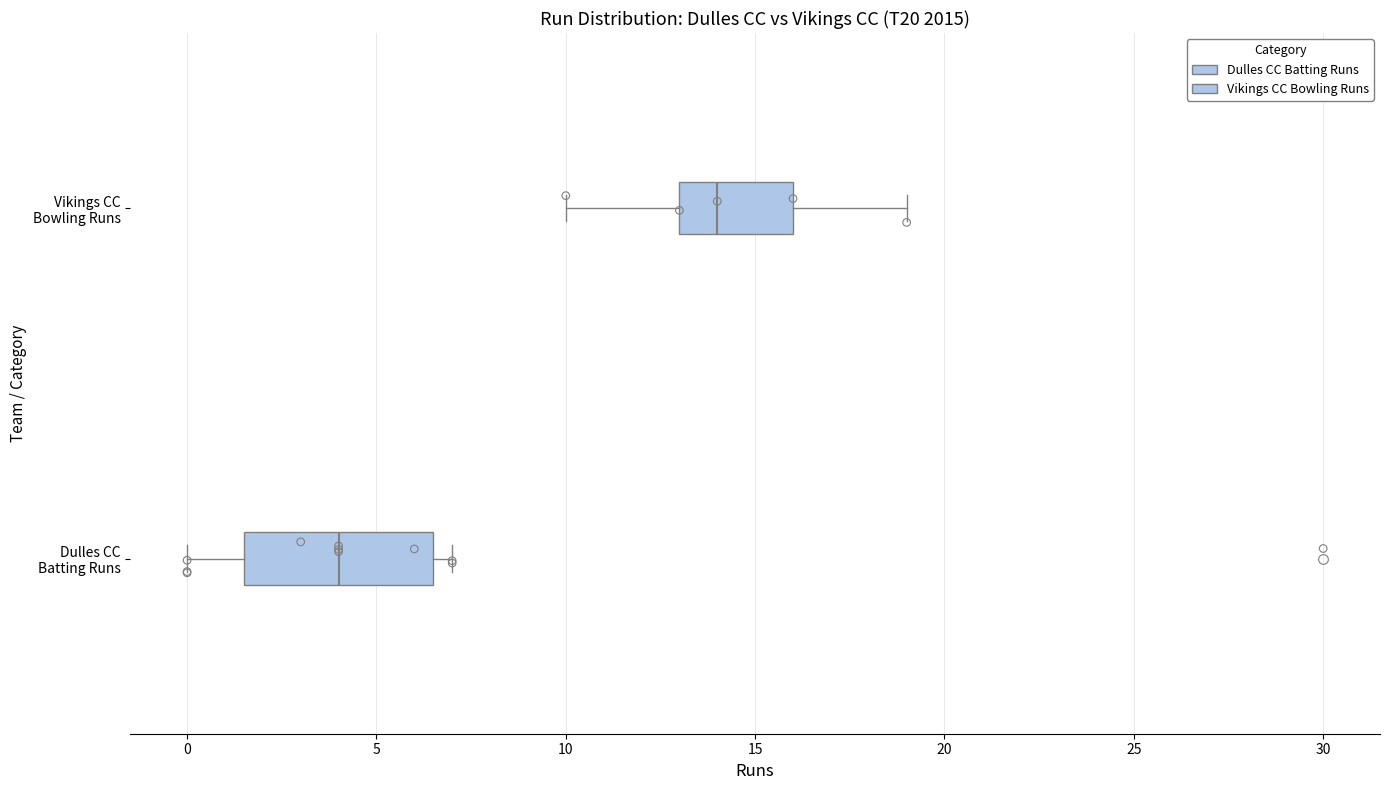

Comparing the boxes themselves (not the whiskers), which one is the widest?

Dulles CC Batting Runs